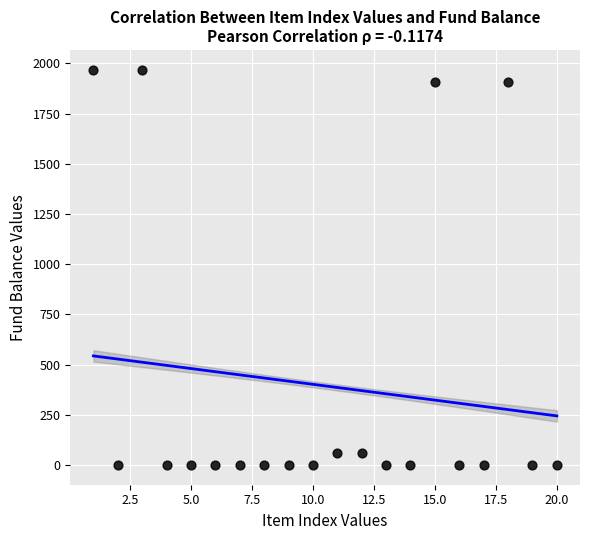

What is the range of Y values (max minus min)?

1969.0